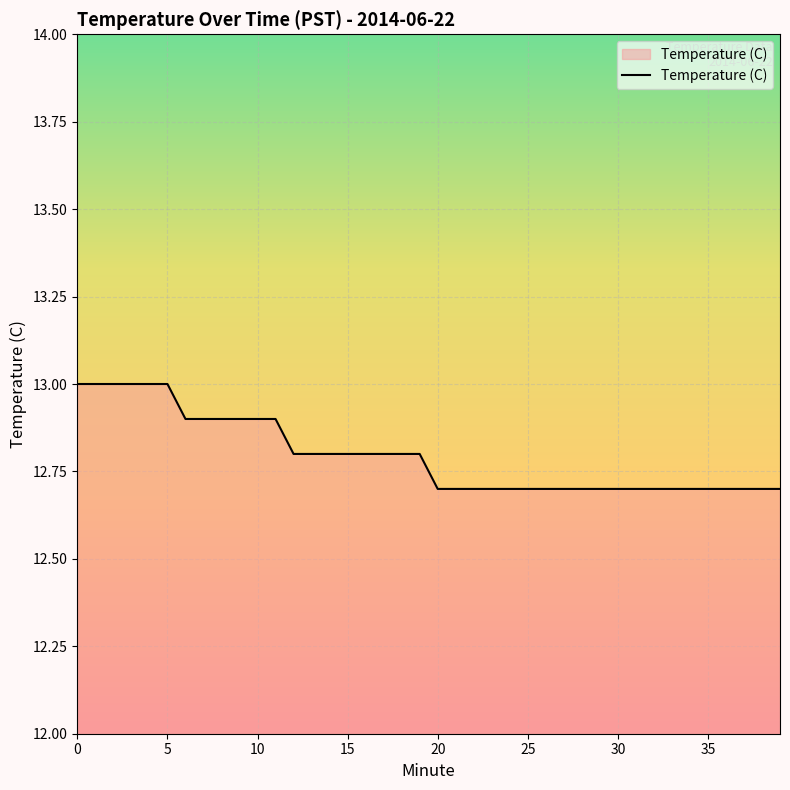

How many lines are shown in the chart?

1